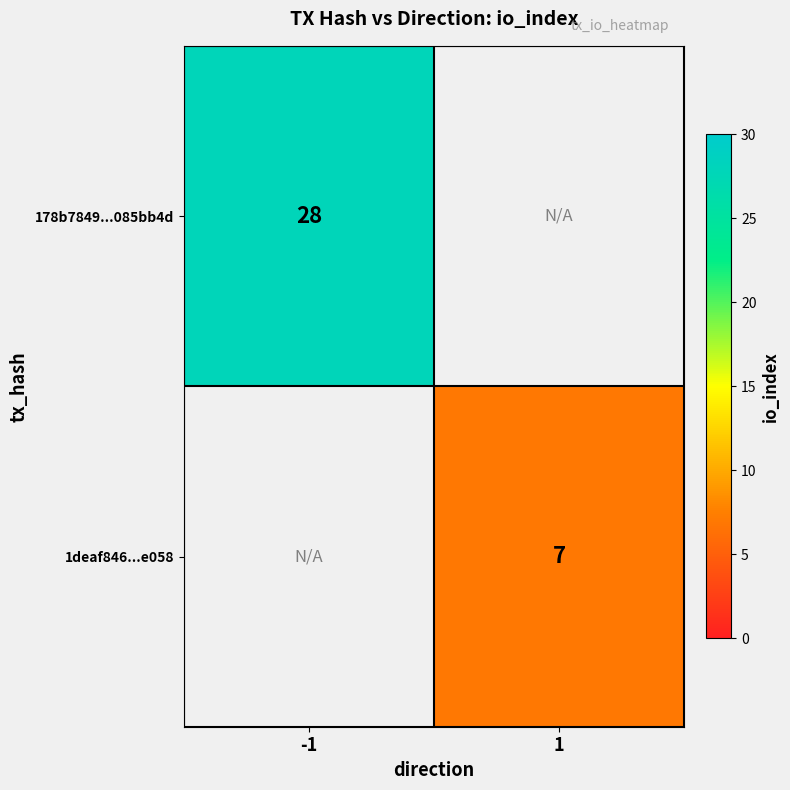

True or false: 178b7849...085bb4d has a value of 48 at -1.

False